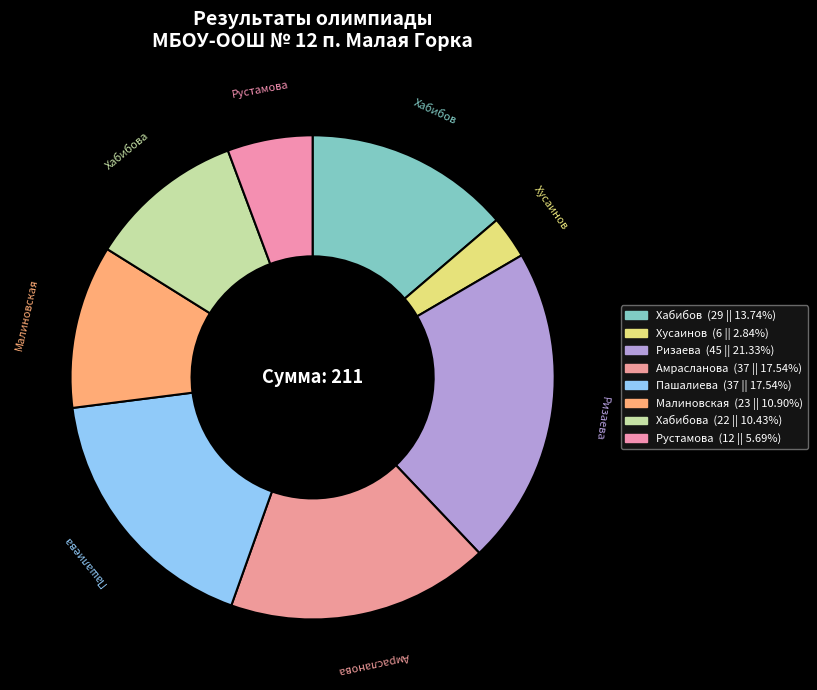

How many slices are in this pie chart?

8